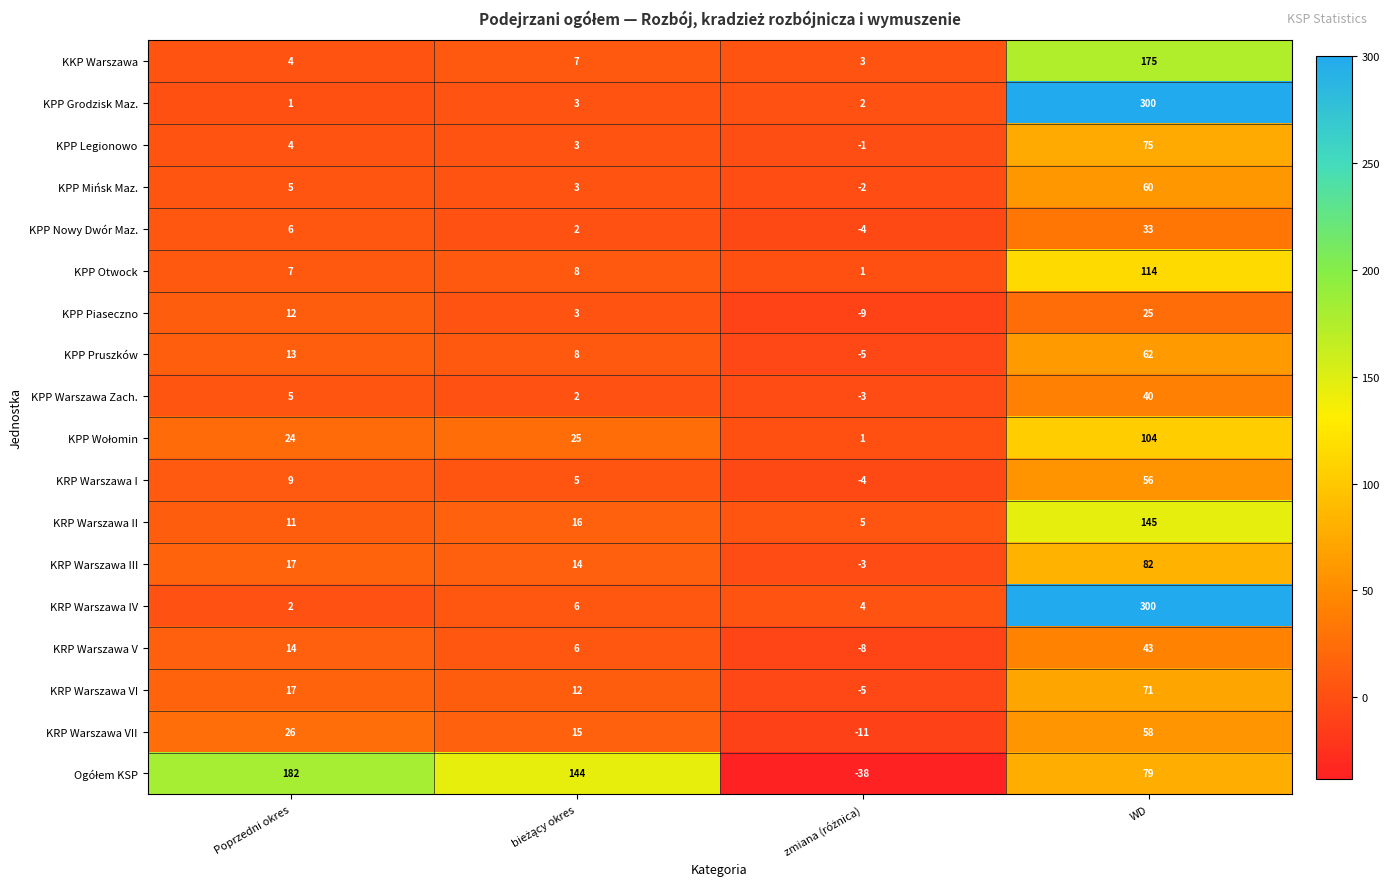

What is the difference between the highest and lowest values at Poprzedni okres?

181